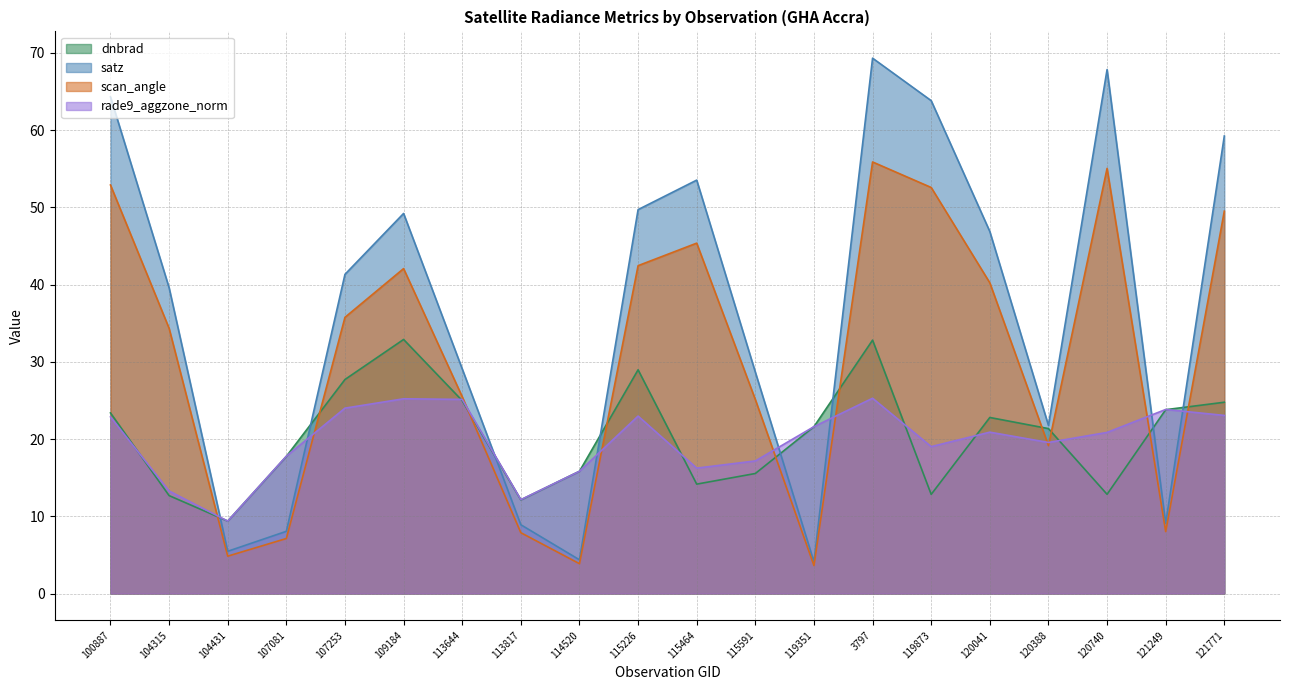

List the series in order of their peak value, highest first.

satz, scan_angle, dnbrad, rade9_aggzone_norm